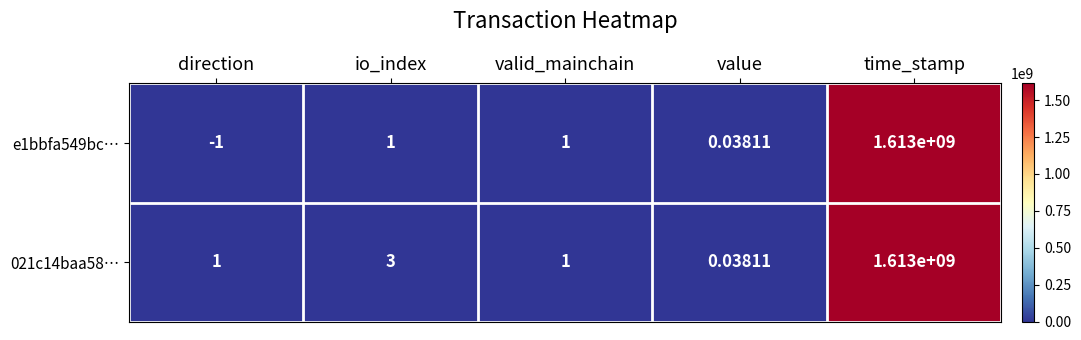

Is the value of e1bbfa549bc… at direction greater than the value of 021c14baa58… at time_stamp?

No